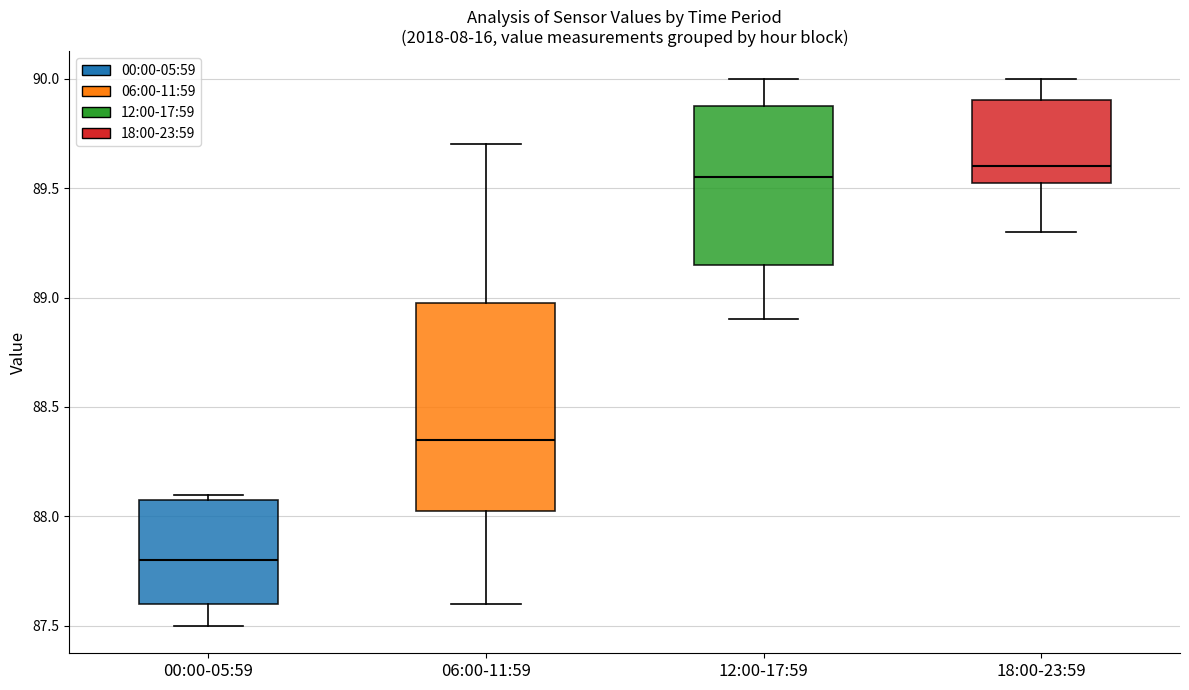

Reading left to right, read every box against the y-axis: the position of its median line, the range the box covers, and the ends of its whiskers. The values are not printed on the chart, so give them approximately, as read against the axis.

00:00-05:59: median 87.80, box 87.60 to 88.10, whiskers 87.50 to 88.10 (just above the box's upper edge)
06:00-11:59: median 88.35, box 88.05 to 89.00, whiskers 87.60 to 89.70
12:00-17:59: median 89.55, box 89.15 to 89.90, whiskers 88.90 to 90.00
18:00-23:59: median 89.60, box 89.55 to 89.90, whiskers 89.30 to 90.00